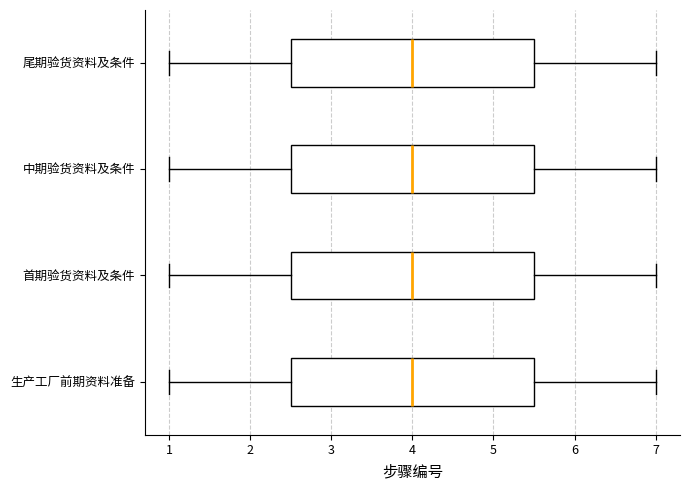

Reading bottom to top, transcribe this box plot: for each box, give where its median line is, the range the box spans, and where its two whiskers end, as read against the x-axis. The values are not printed on the chart, so give them approximately, as read against the axis.

生产工厂前期资料准备: median 4.0, box 2.5 to 5.5, whiskers 1.0 to 7.0
首期验货资料及条件: median 4.0, box 2.5 to 5.5, whiskers 1.0 to 7.0
中期验货资料及条件: median 4.0, box 2.5 to 5.5, whiskers 1.0 to 7.0
尾期验货资料及条件: median 4.0, box 2.5 to 5.5, whiskers 1.0 to 7.0